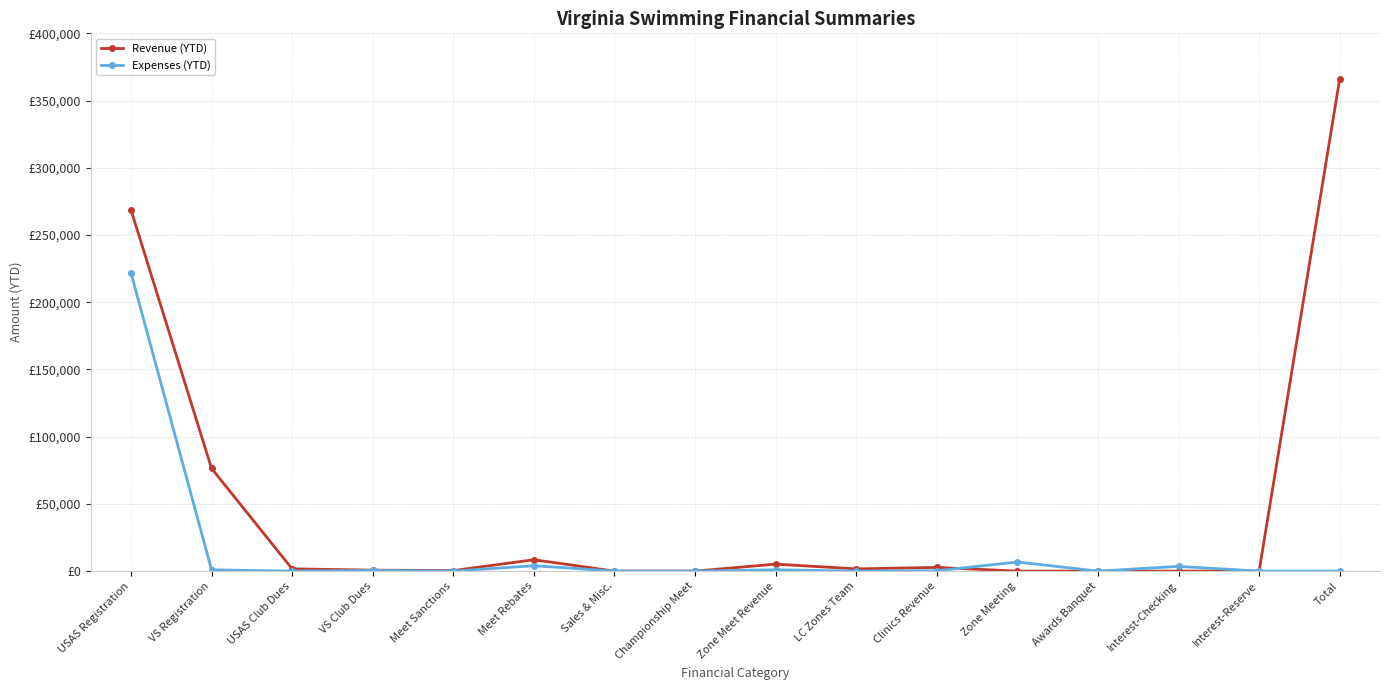

How many interior local peaks does the Expenses (YTD) series have?

5